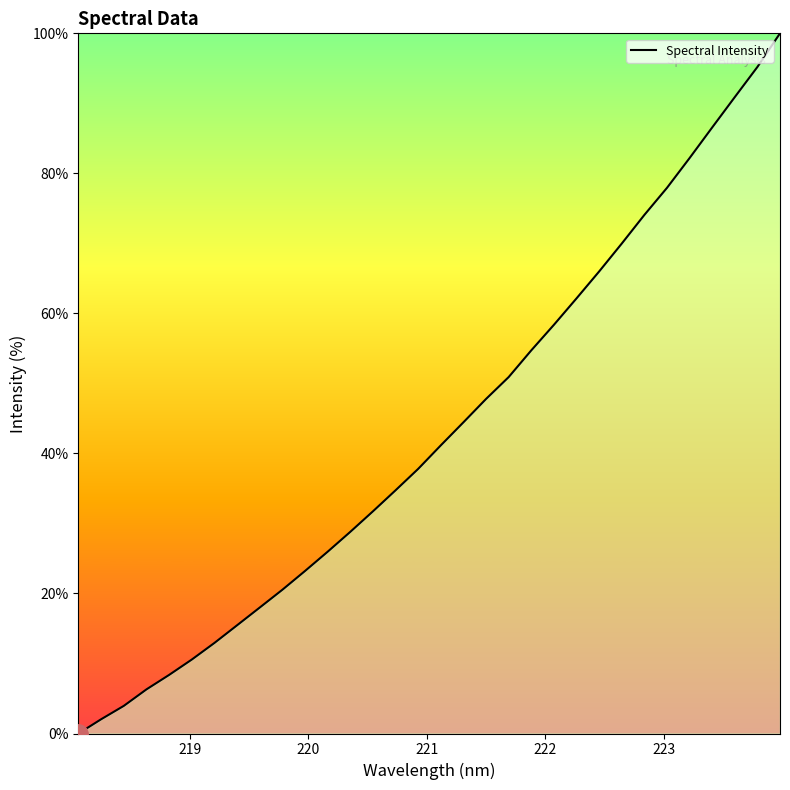

What is the difference between the maximum and minimum values?

100.0